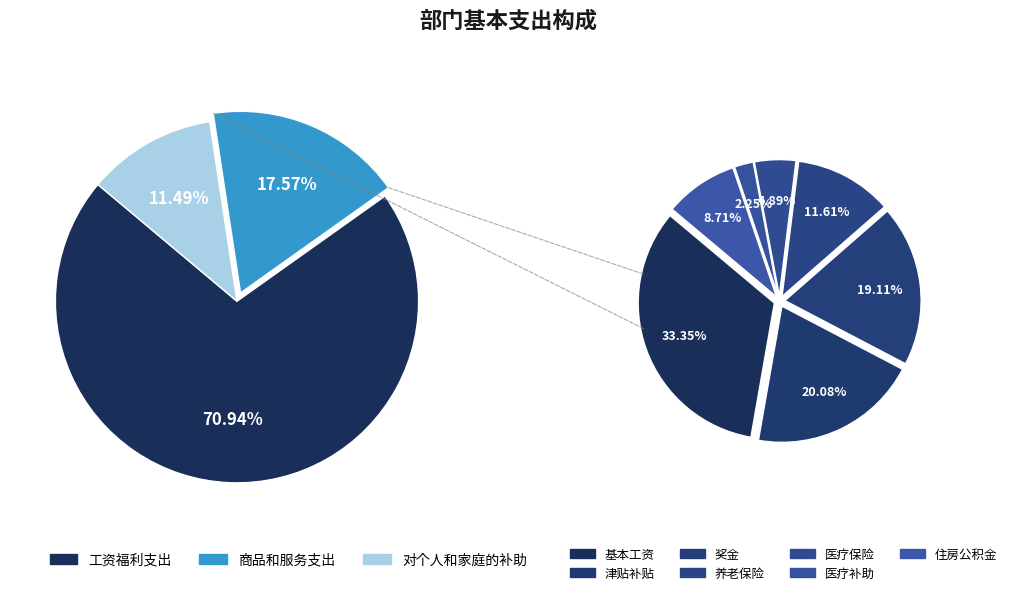

What is the smallest slice in the pie chart?

对个人和家庭的补助